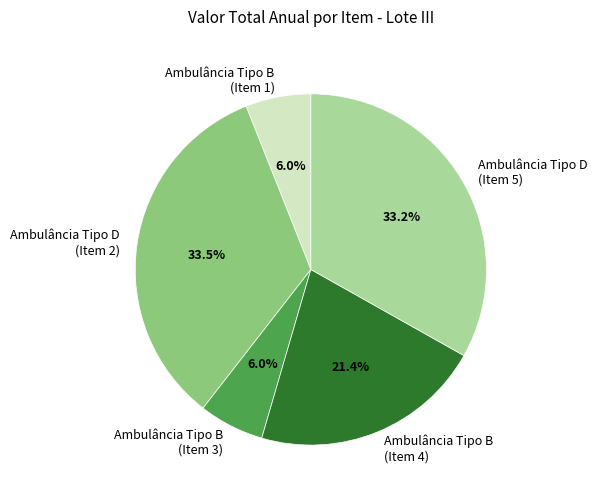

What percentage is NOT represented by Ambulância Tipo D (Item 2)?

66.5%